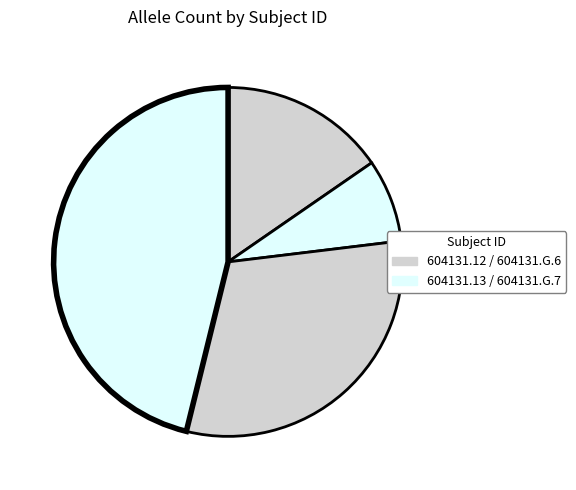

How many slices are in this pie chart?

4